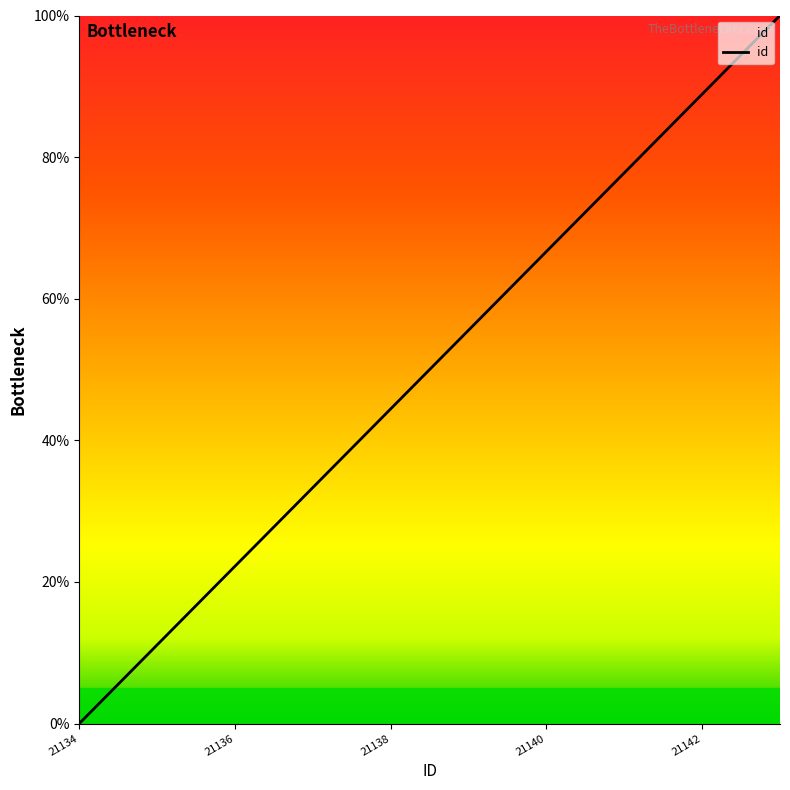

True or false: the data has more than 2 interior local peaks.

False